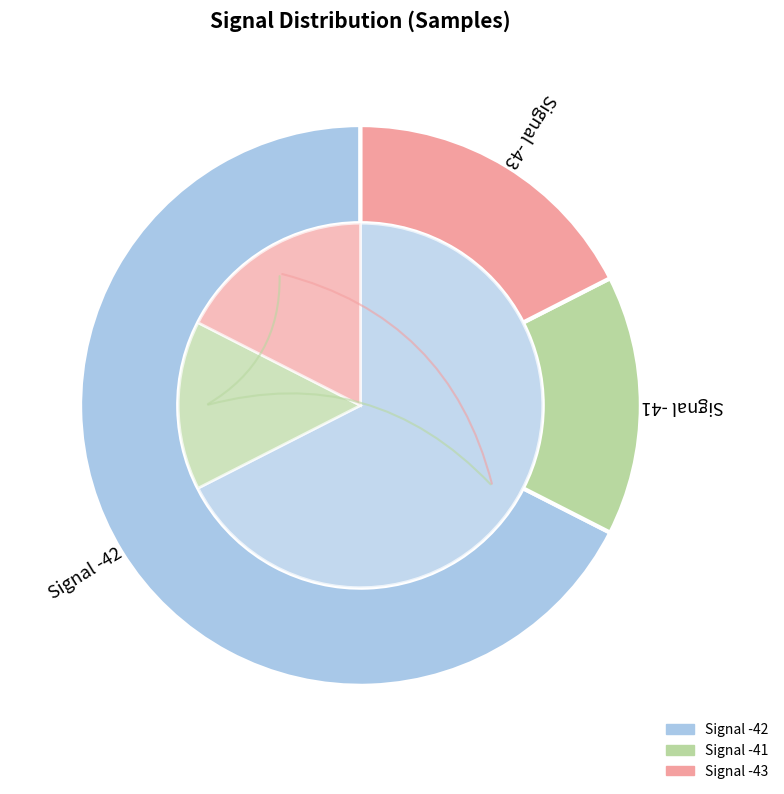

What is the largest slice in the pie chart?

-42